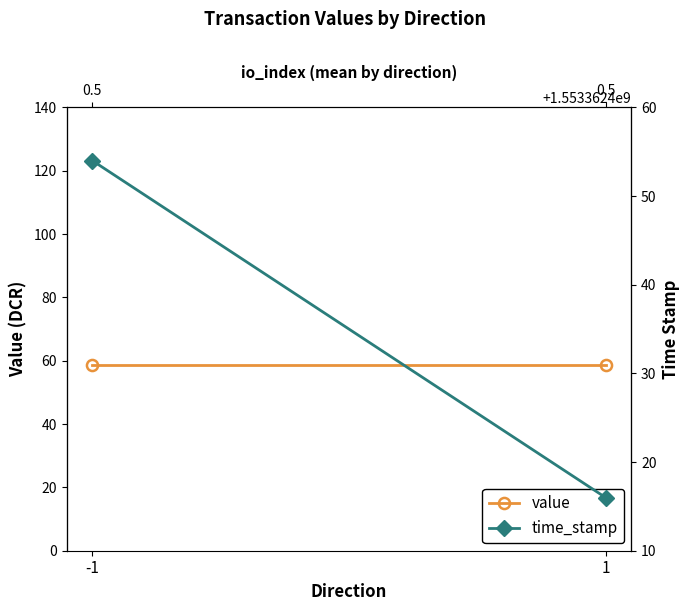

Is the value of time_stamp at 1 greater than the value of value at -1?

Yes